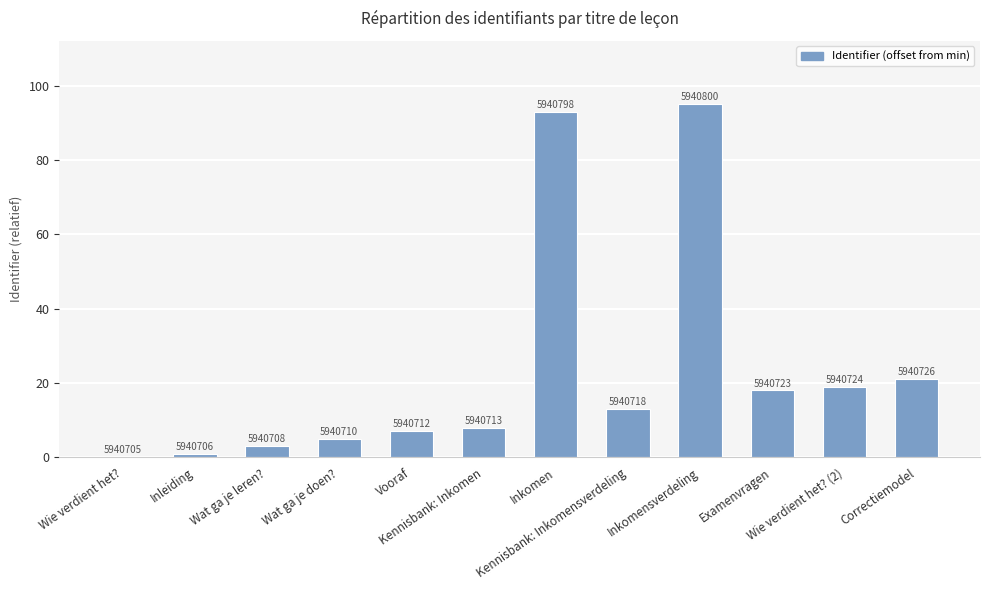

How many distinct data groups are displayed?

1